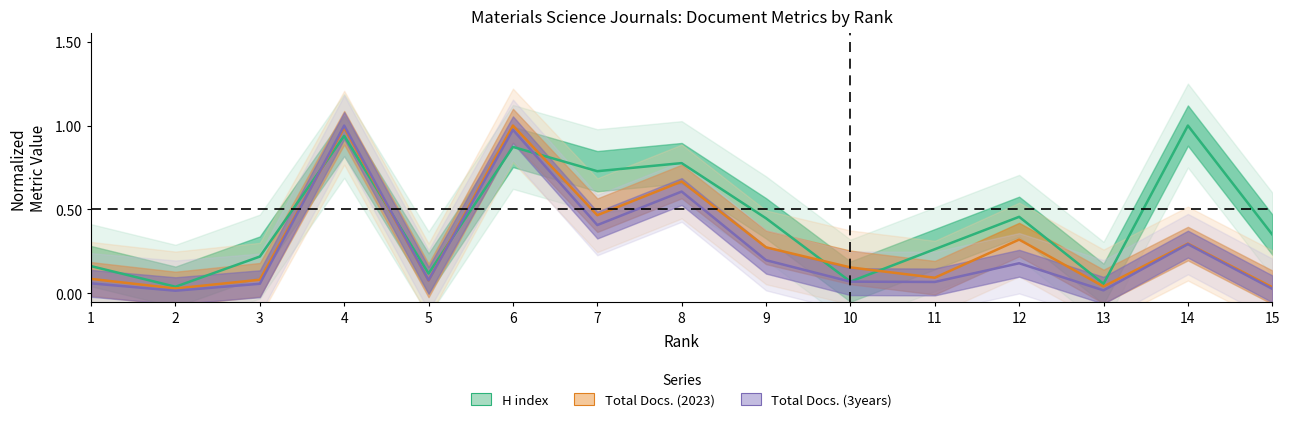

Between 8 and 11, which is larger?

8